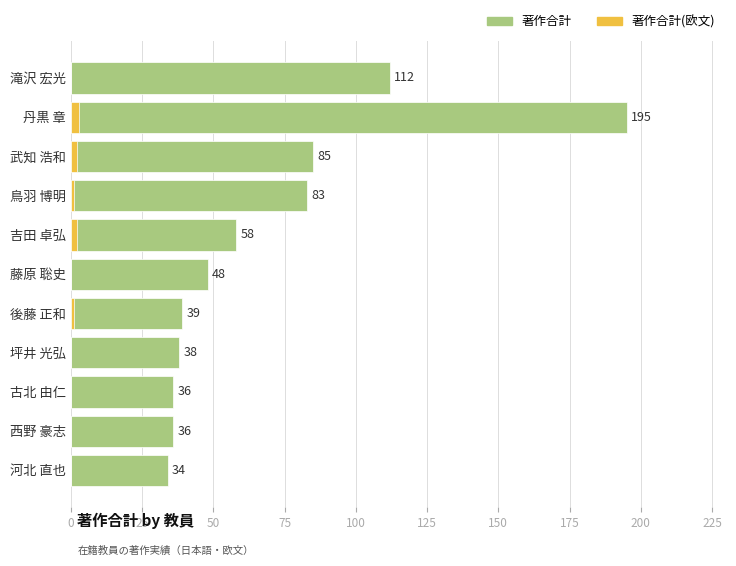

At how many categories does at least one series exceed 47?

6